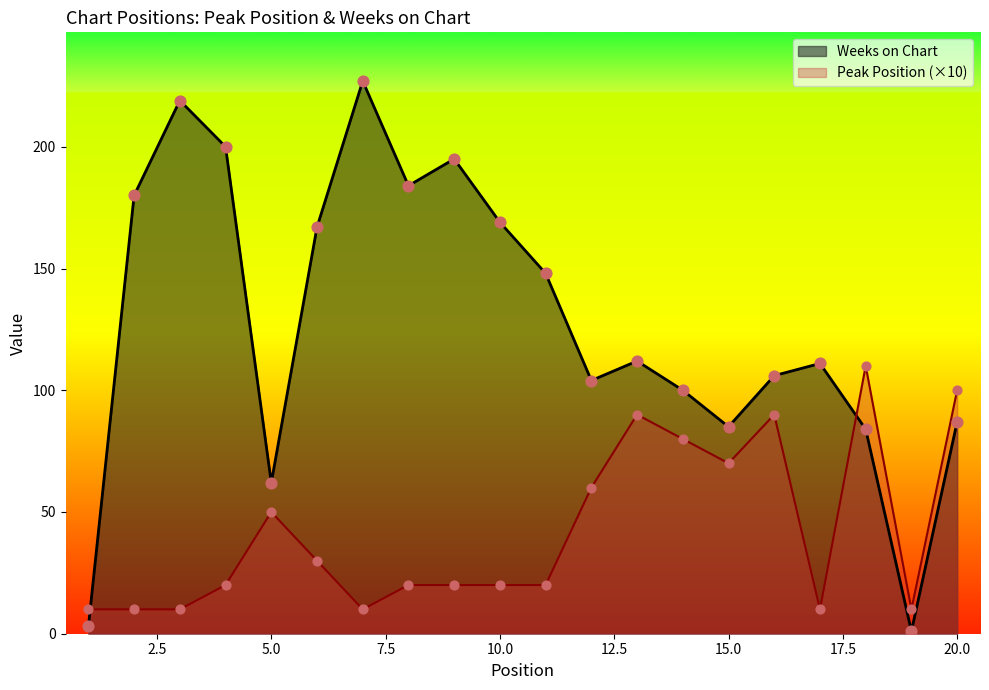

At which category is the sum across all series the highest?

7